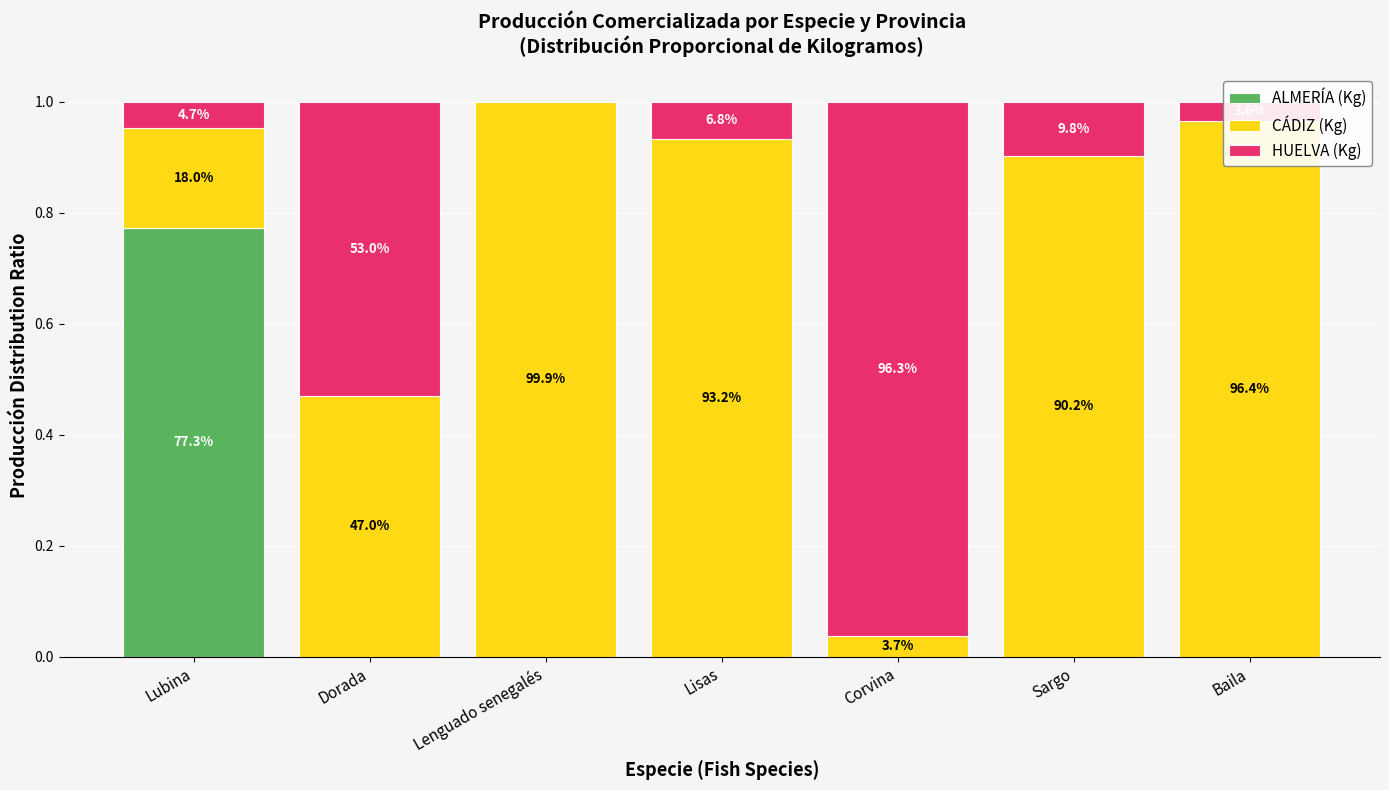

What are all the series names shown in the legend?

ALMERÍA (Kg), CÁDIZ (Kg), HUELVA (Kg)